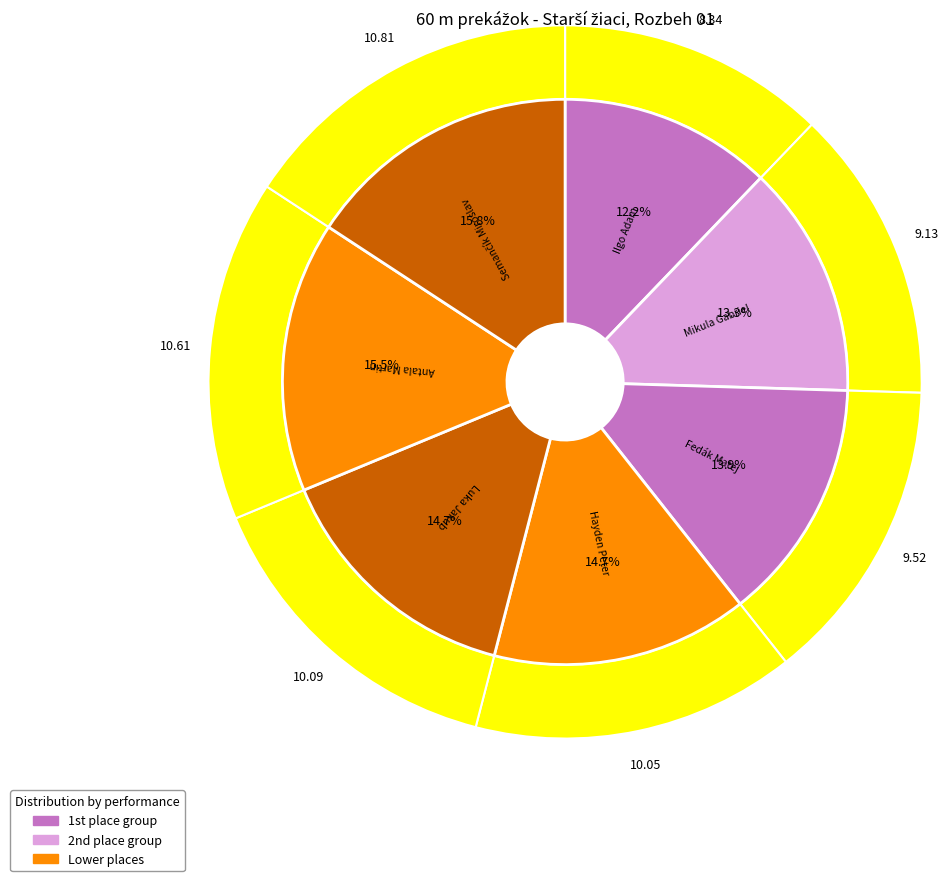

What is the smallest slice in the pie chart?

Ilgo Adam